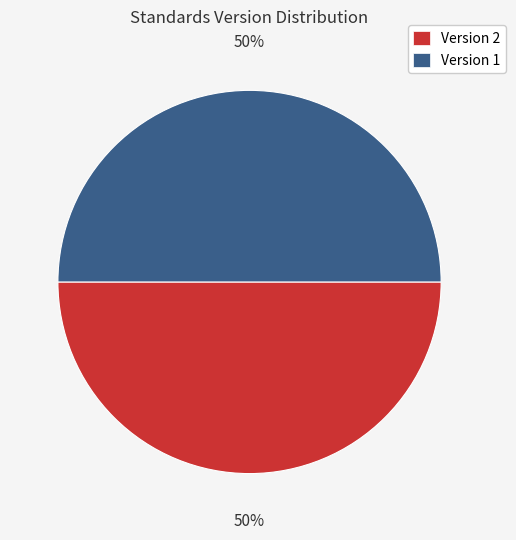

Count the number of slices in the pie.

2